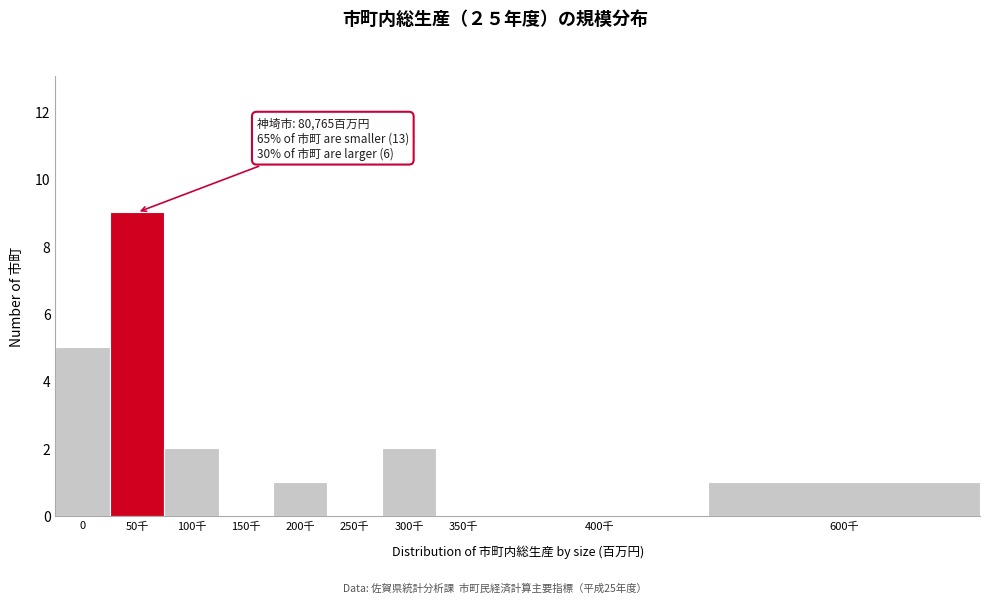

Reading right to left, extract all data points from this chart.

600千=1	400千=0	350千=0	300千=2	250千=0	200千=1	150千=0	100千=2	50千=9	0=5